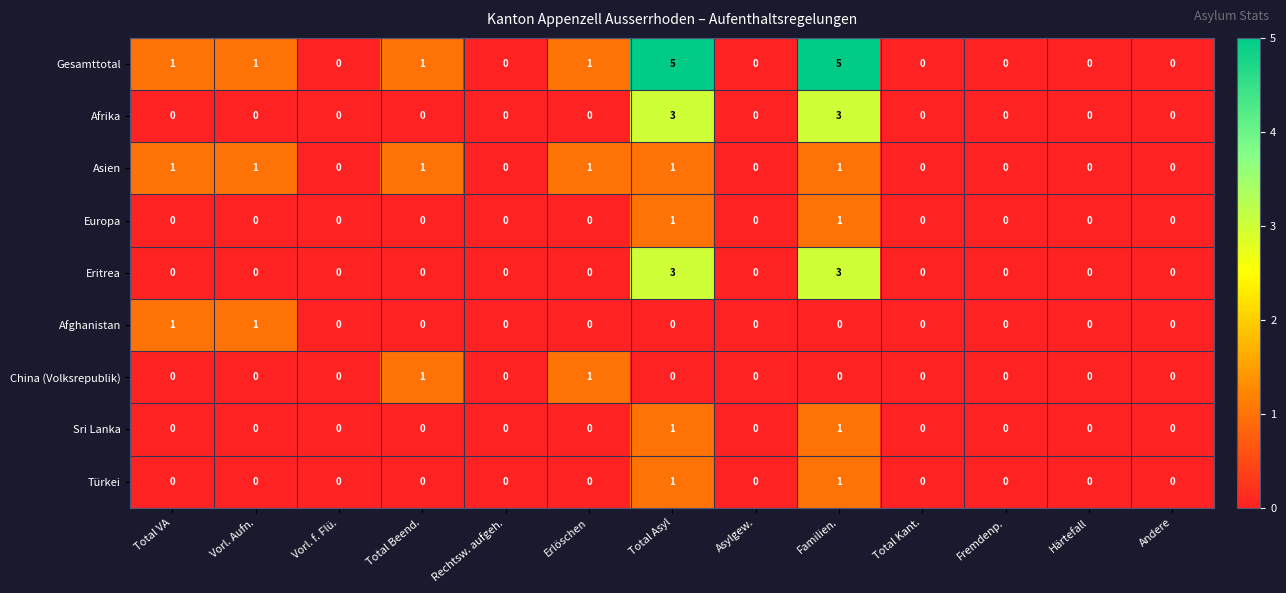

What is the difference between the maximum and minimum values in the Gesamttotal series?

5